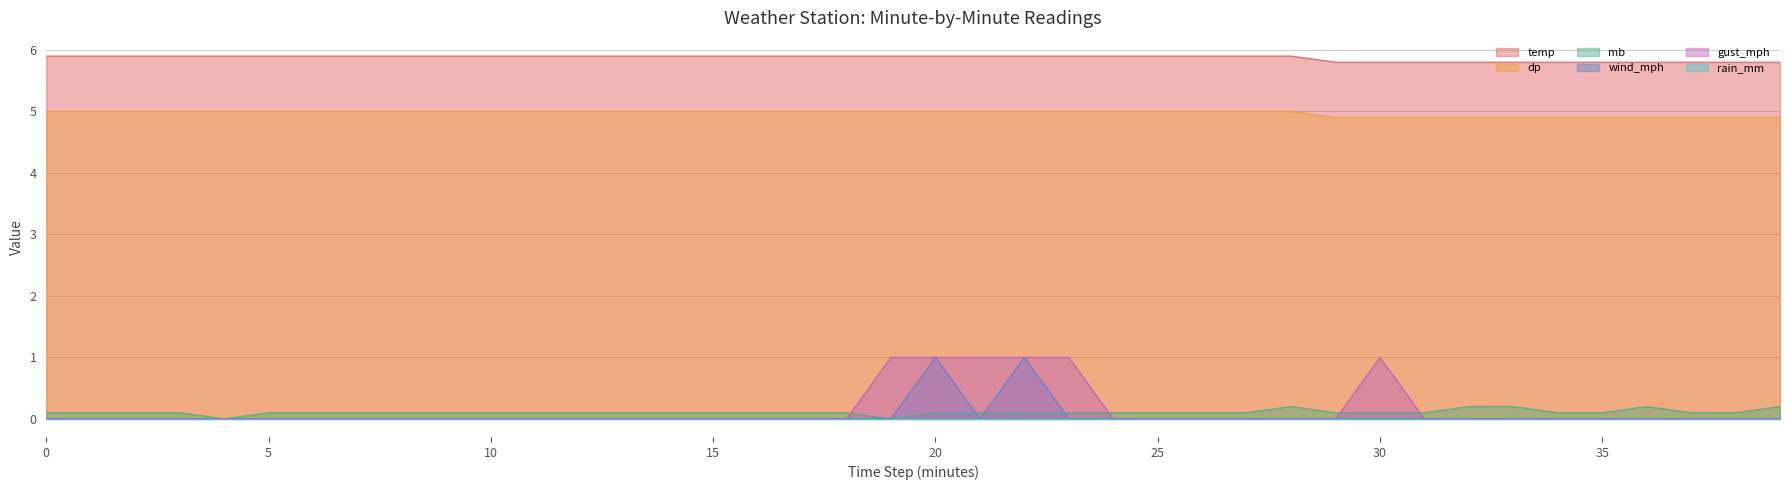

Which series has the largest total across all categories?

temp